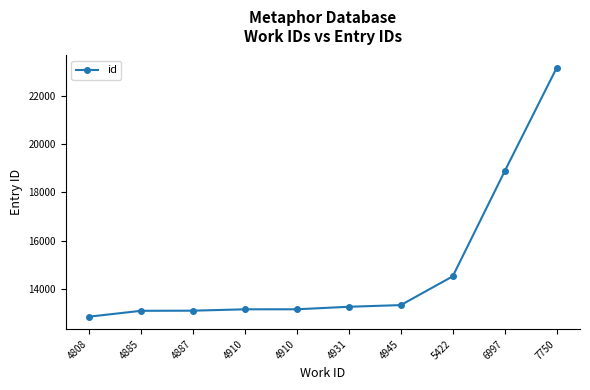

Which has a higher value, 6997 or 4885?

6997